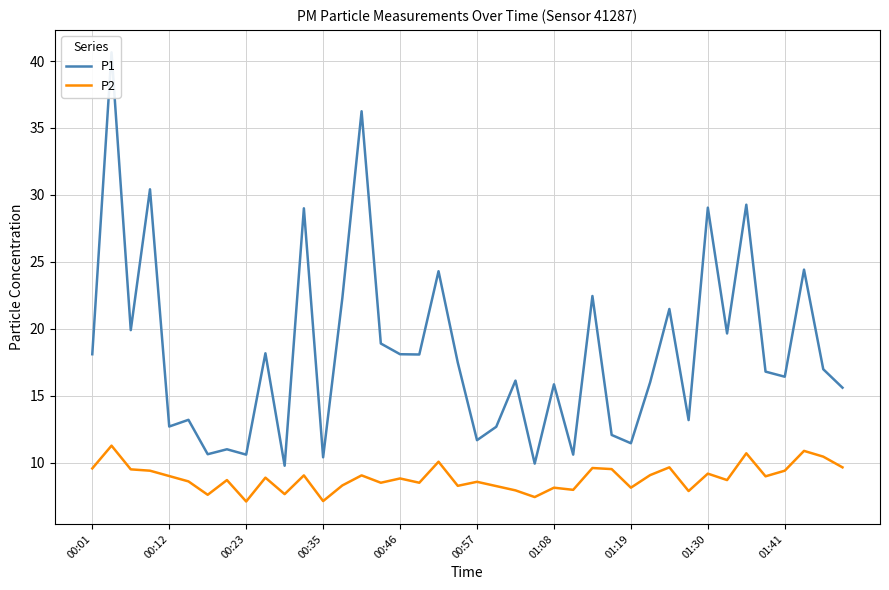

How many values in the P2 series are below 8?

8